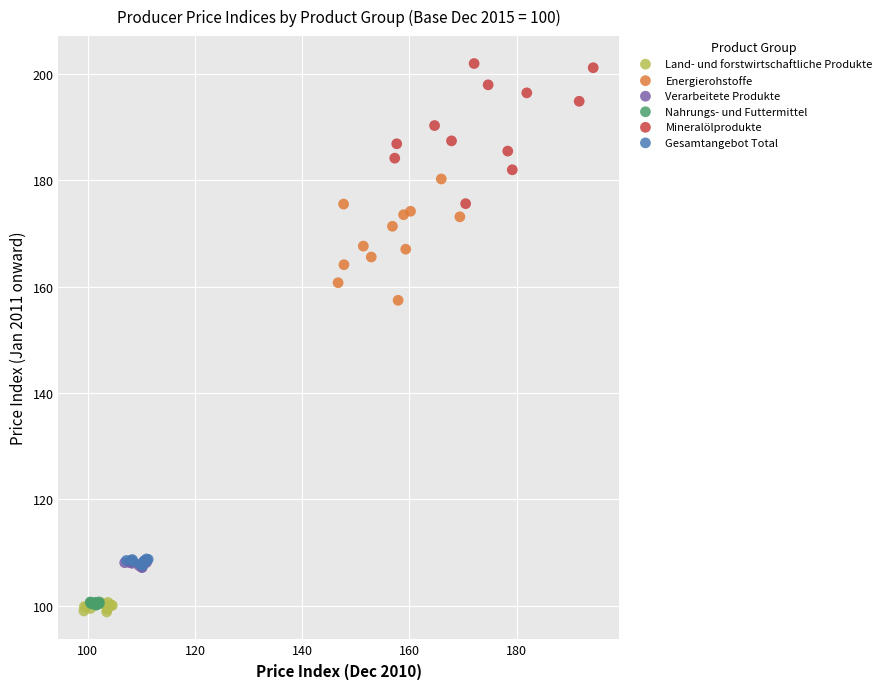

Which series contains the highest Y value?

Mineralölprodukte